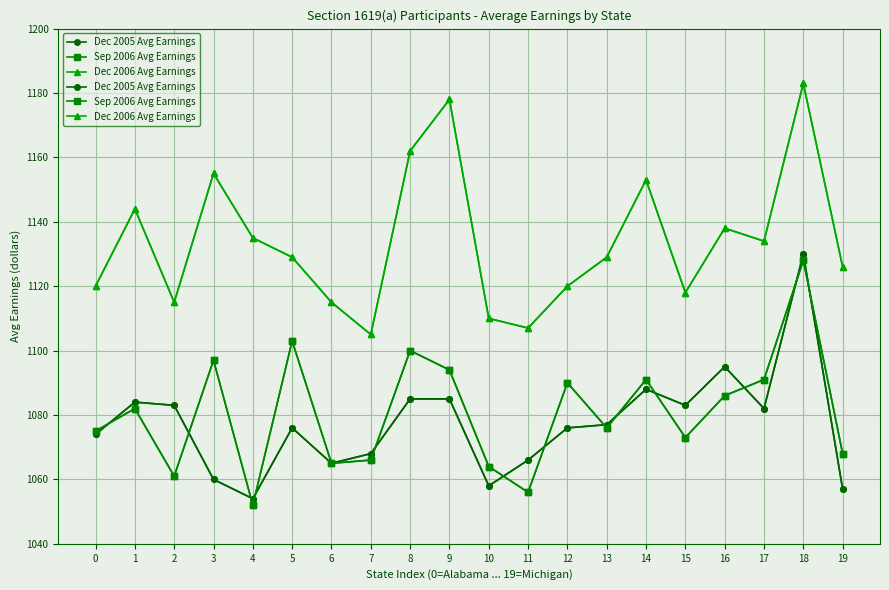

What are all the series names shown in the legend?

Dec 2005 Avg Earnings, Sep 2006 Avg Earnings, Dec 2006 Avg Earnings